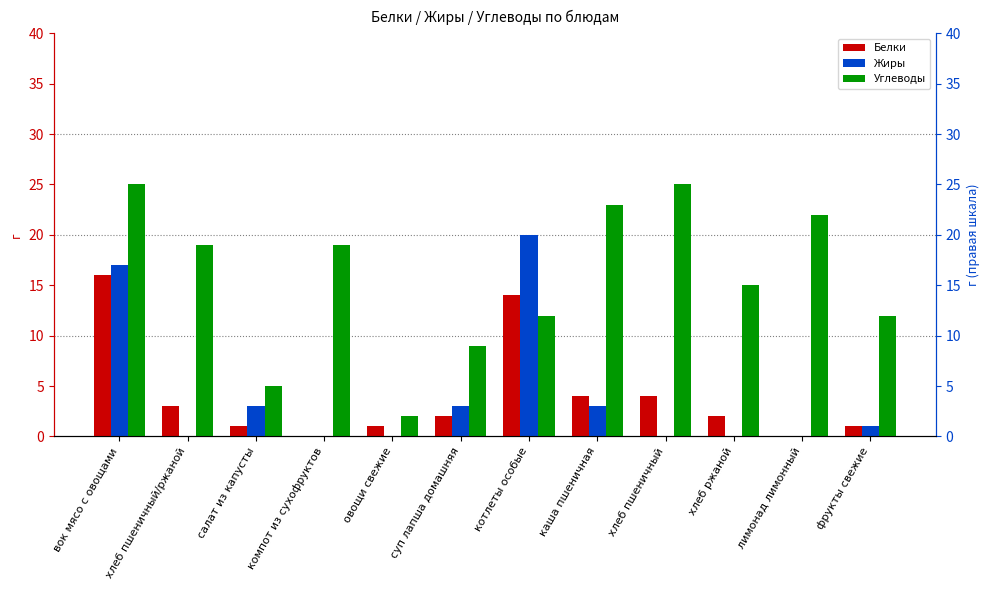

At which category does the chart reach its minimum across all series?

компот из сухофруктов